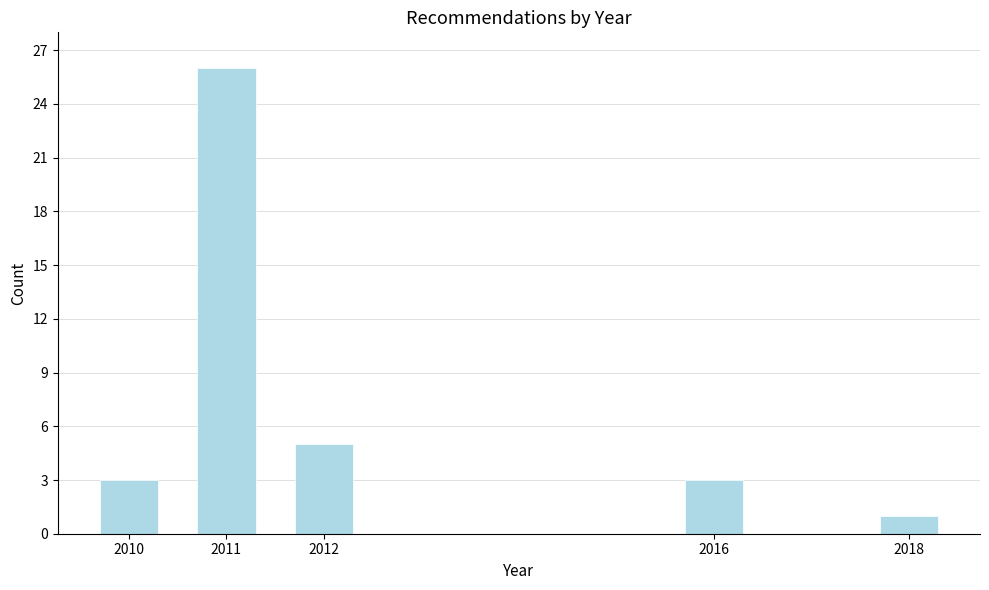

Reading right to left, extract all data points from this chart.

1	3	5	26	3